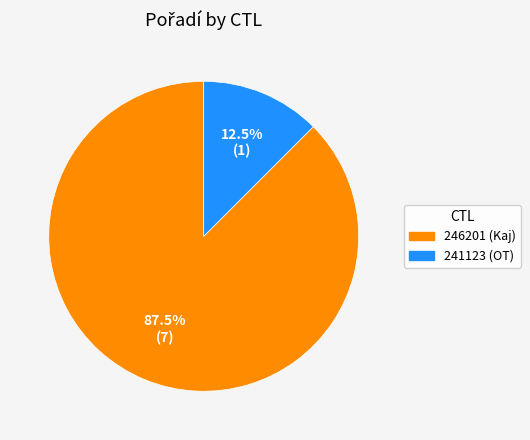

Which category has the biggest portion of the pie?

246201